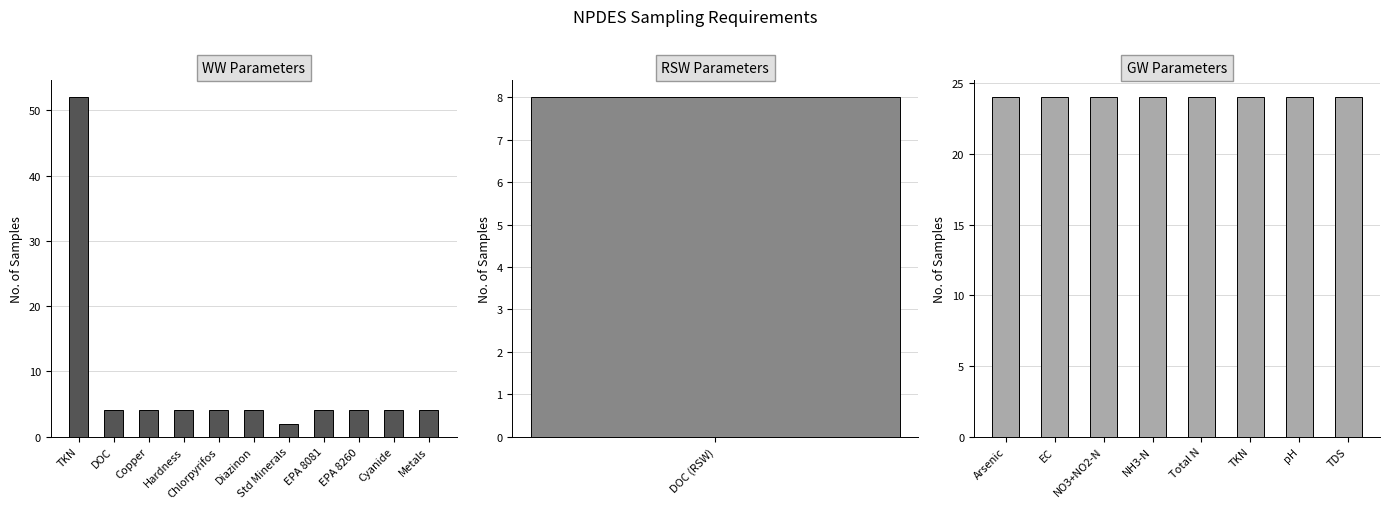

What is the value of the 19th bar from the left?

24